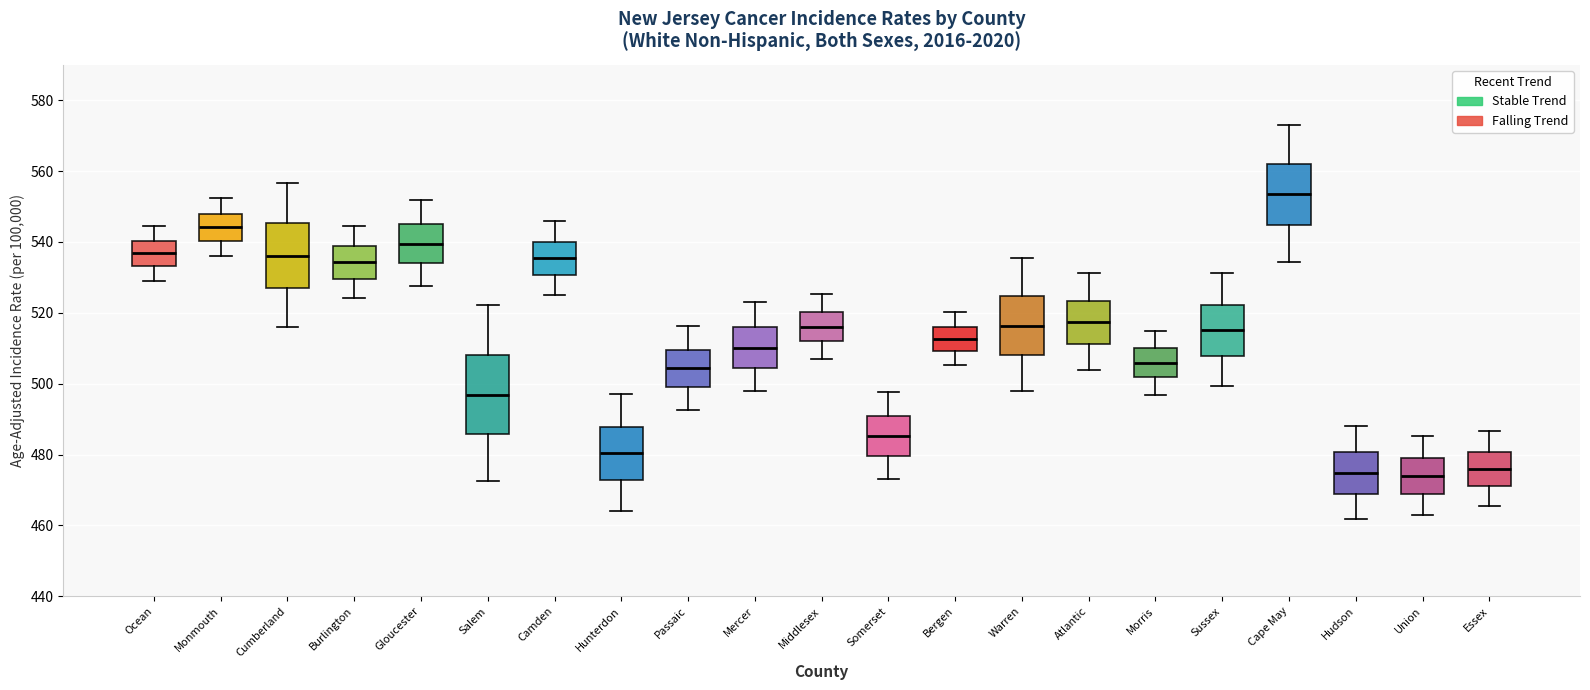

Where does the median line of the box for Somerset sit on the y-axis? The values are not printed on the chart, so give them approximately, as read against the axis.

486